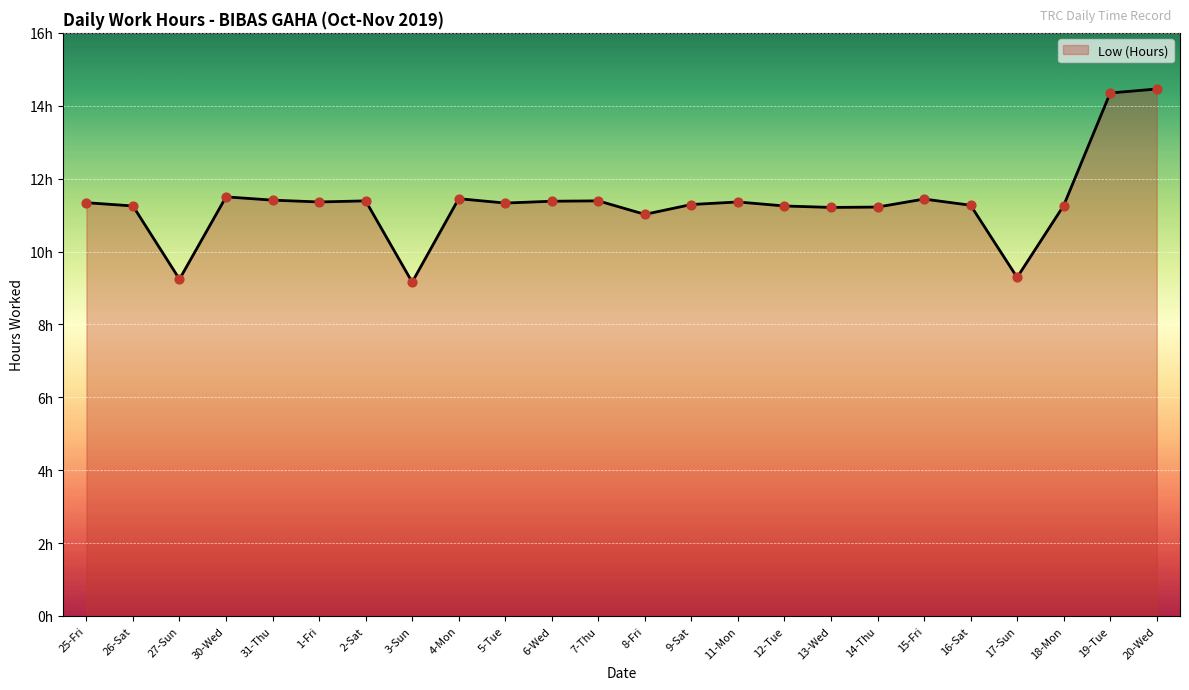

Which has a higher value, 11-Mon or 19-Tue?

19-Tue